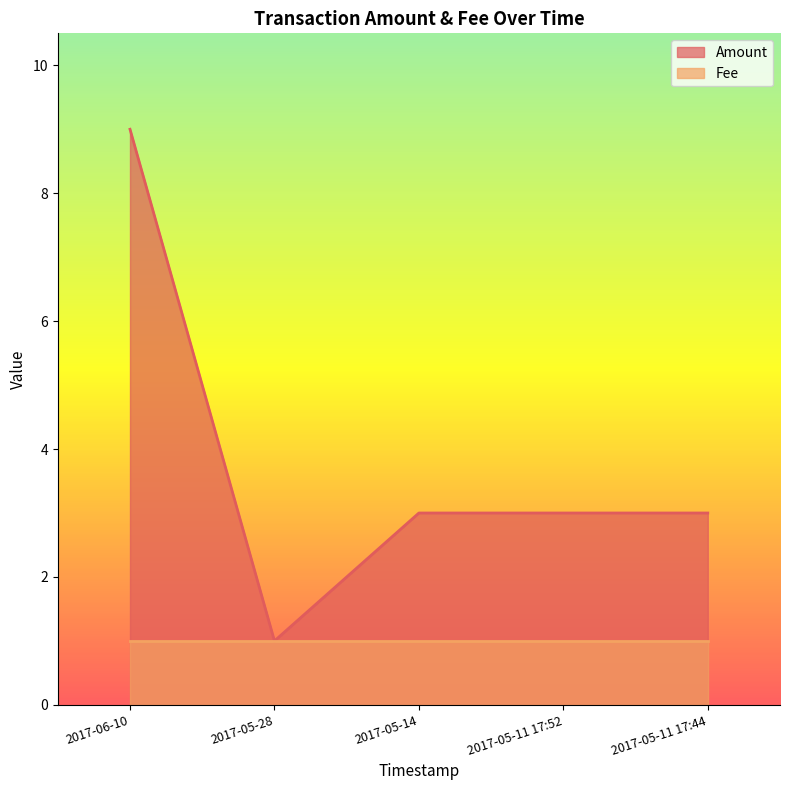

List the labels in order of value, smallest first.

2017-05-28, 2017-05-14, 2017-05-11 17:52, 2017-05-11 17:44, 2017-06-10